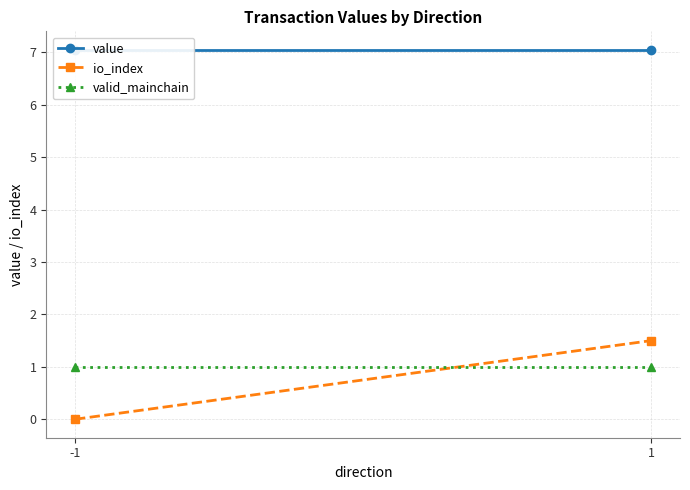

What are all the series names shown in the legend?

value, io_index, valid_mainchain